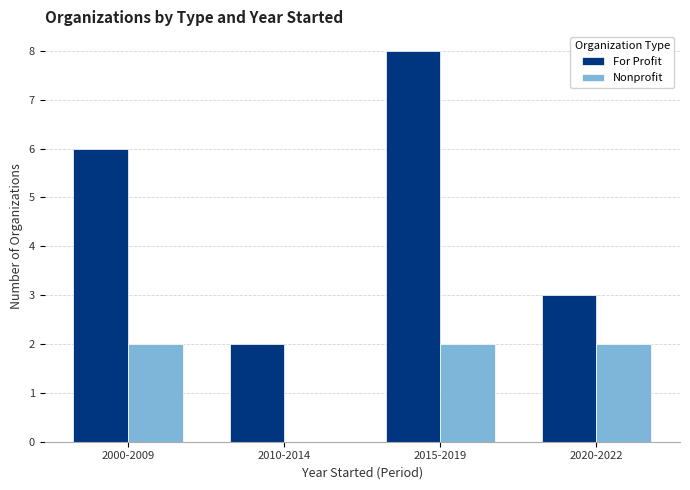

Are the bars horizontal?

No